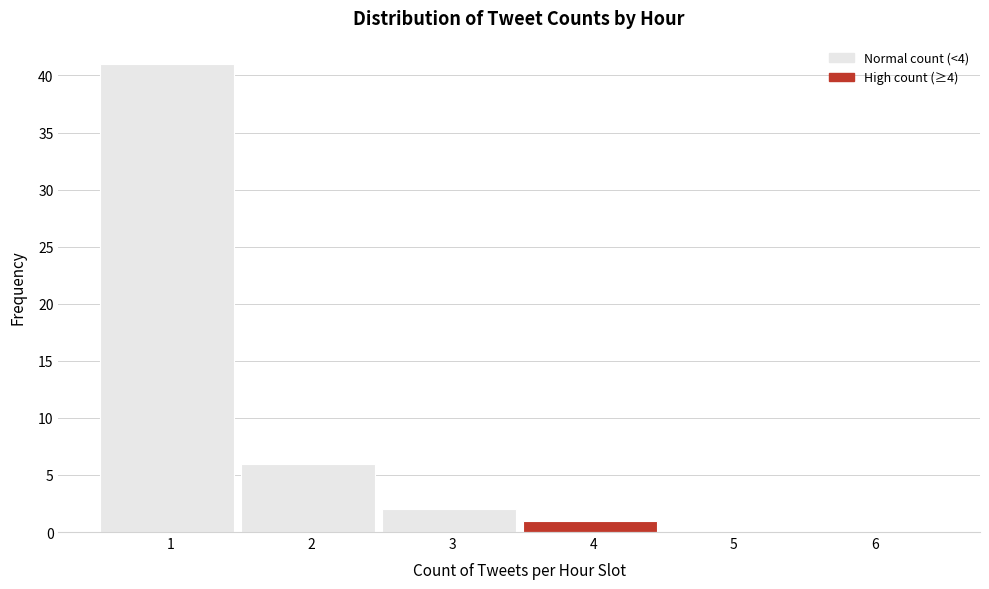

Reading left to right, list all the values displayed in this chart.

1=41	2=6	3=2	4=1	5=0	6=0